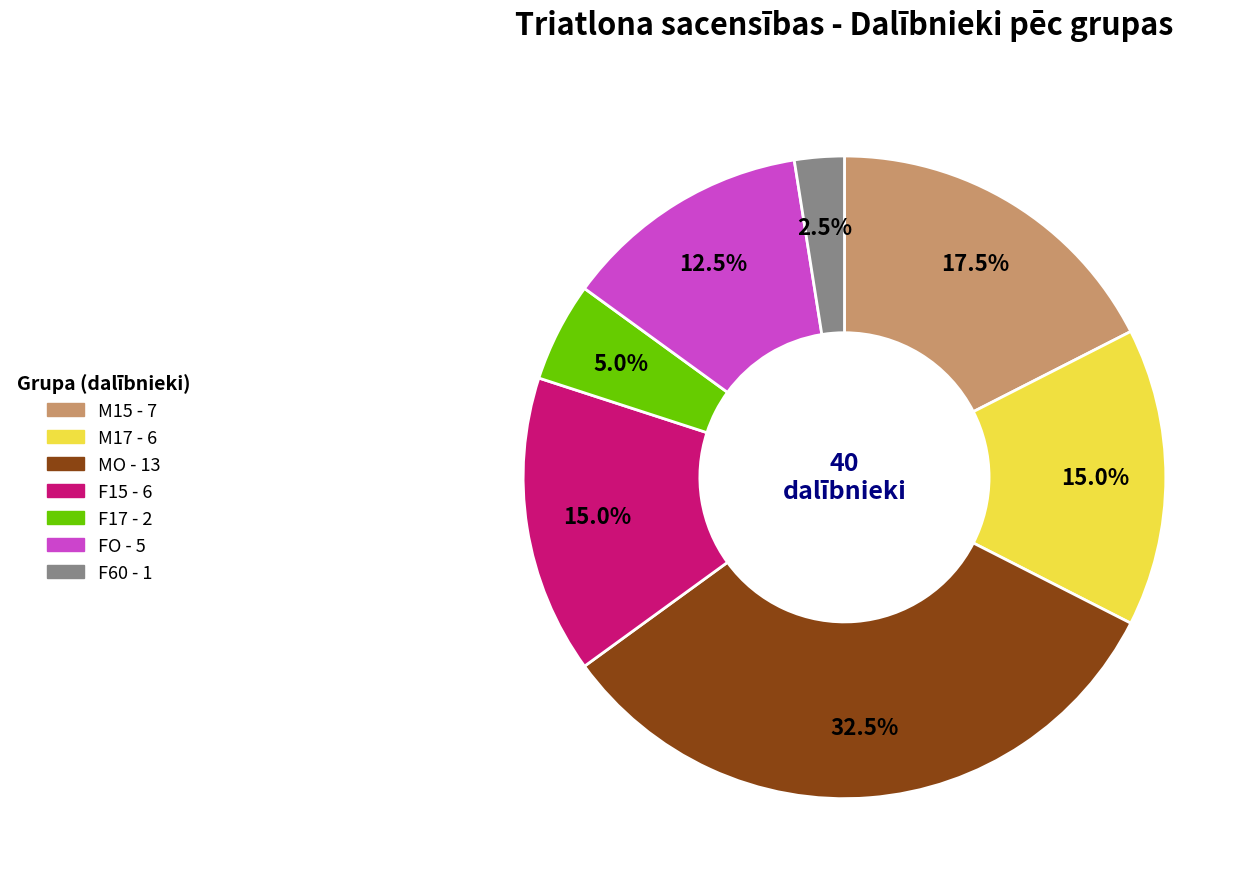

Does M15 account for over 50% of the chart?

No